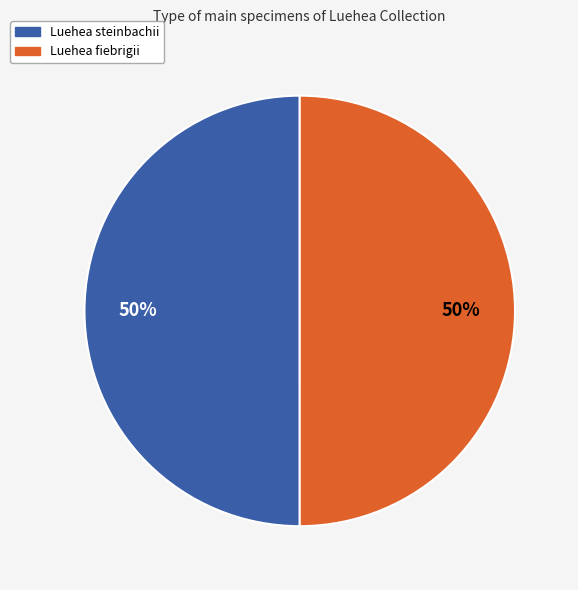

How many segments does this pie chart have?

2